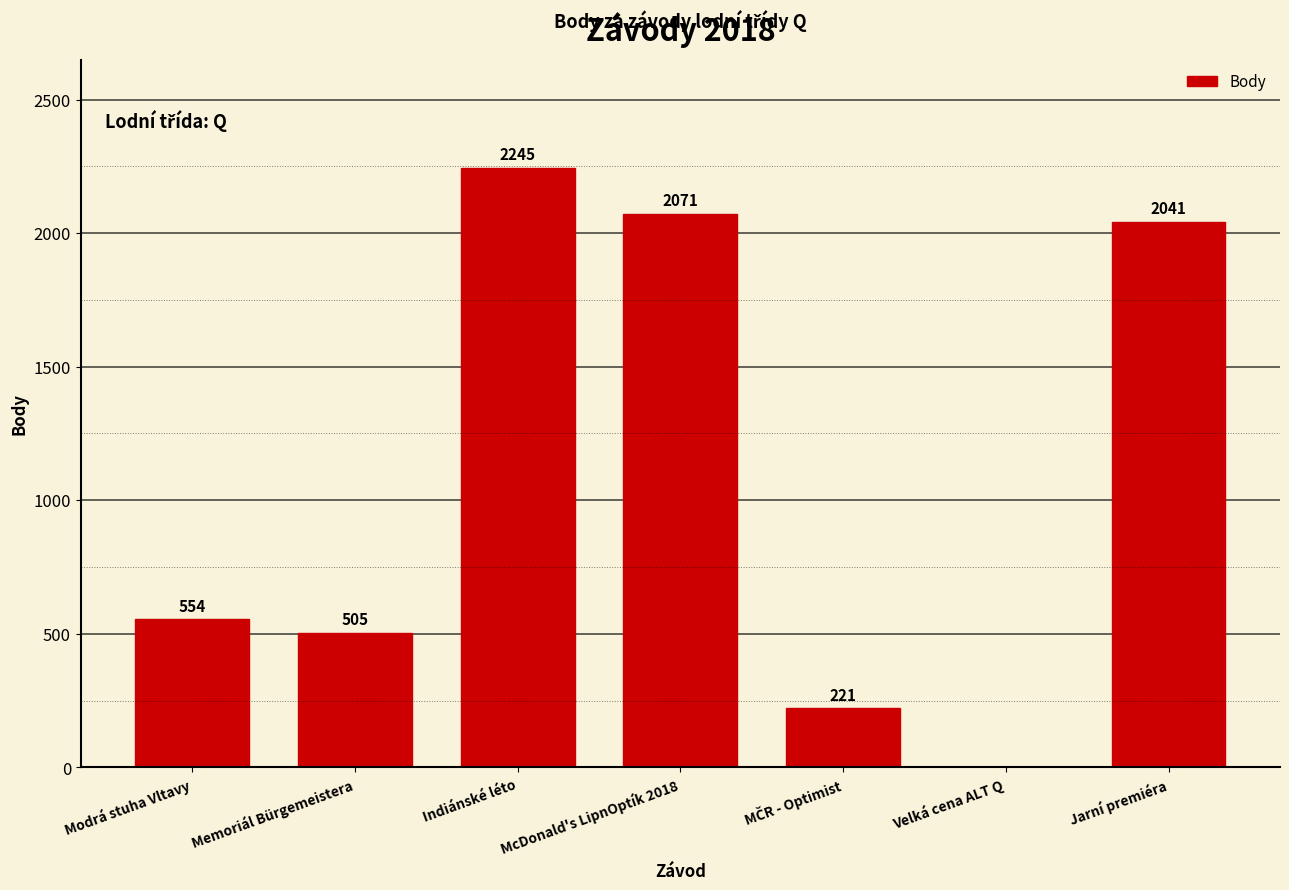

Between Indiánské léto and Modrá stuha Vltavy, which is larger?

Indiánské léto